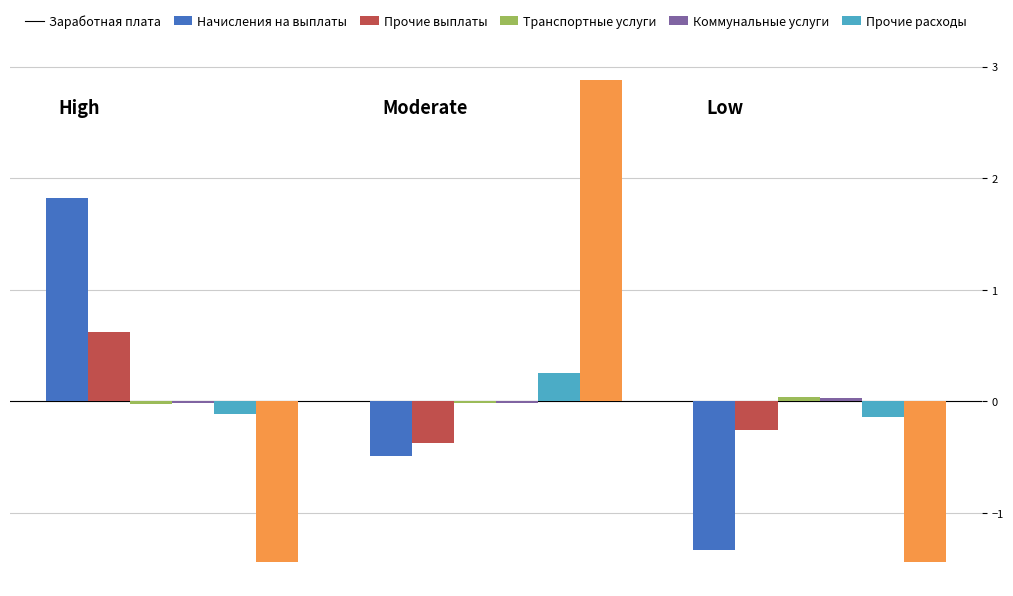

What is the value of the Заработная плата bar at the 3rd from the left?

-1.3